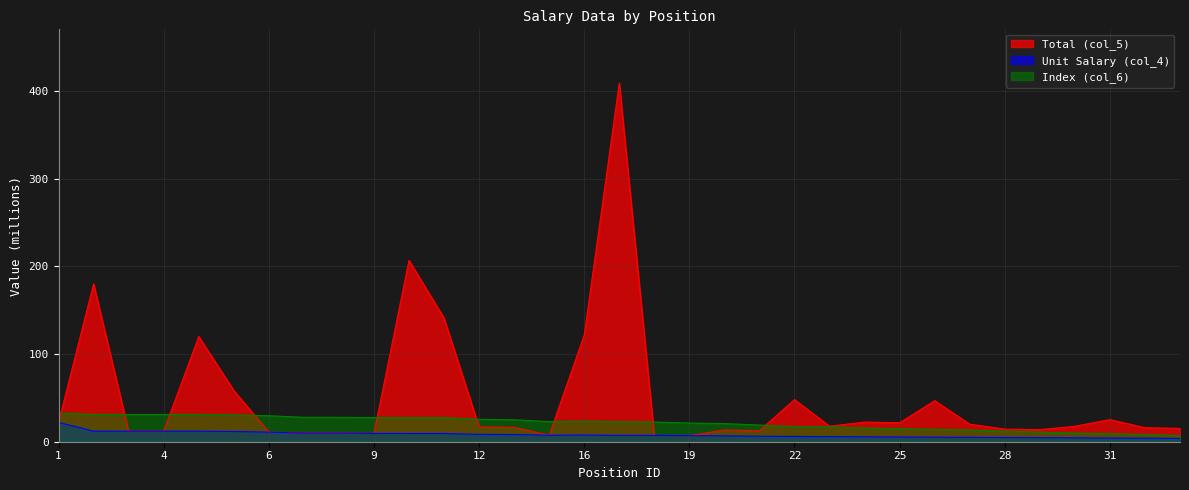

What position from the left is 32?

32